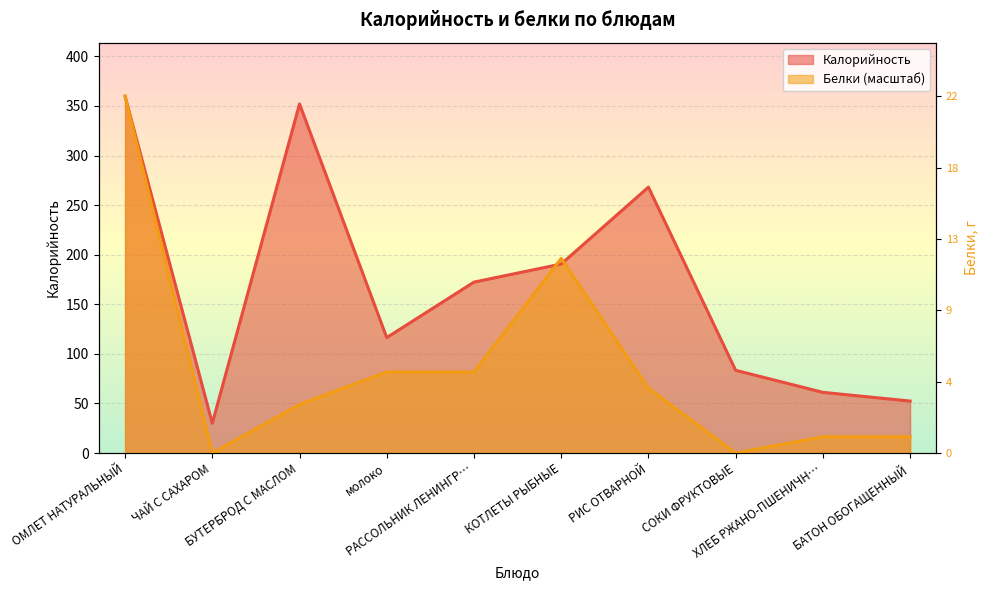

Reading left to right, what are all the values shown in this chart?

Калорийность: 359.8	30.0	352.0	116.4	172.3	190.6	268.1	83.4	61.2	52.4
Белки: 359.8	0.0	49.1	81.8	81.8	196.3	65.4	0.0	16.4	16.4